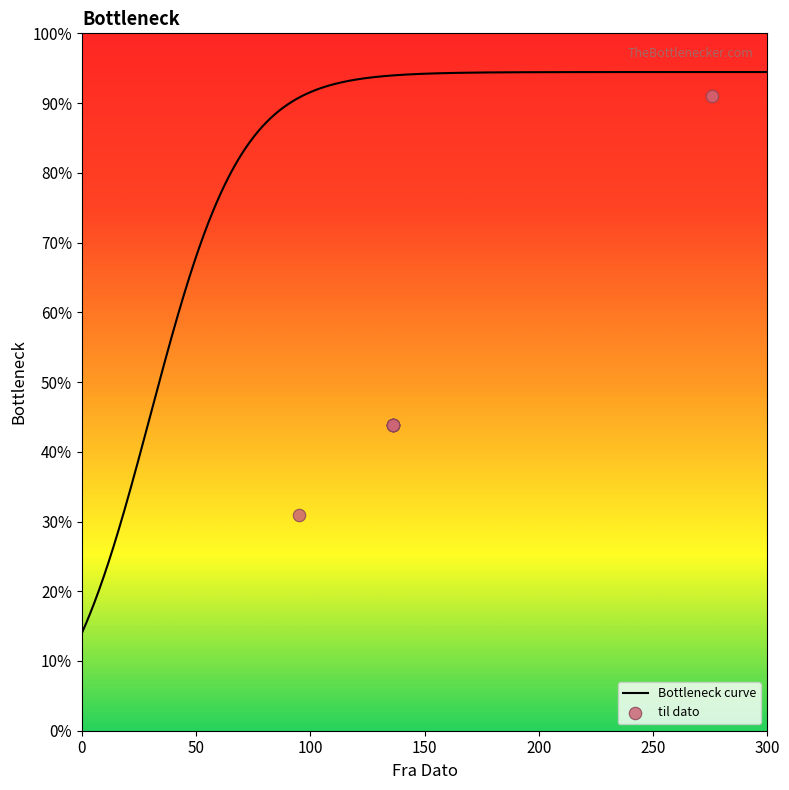

Approximately how many times larger is the value at 276 compared to 136?

2.1